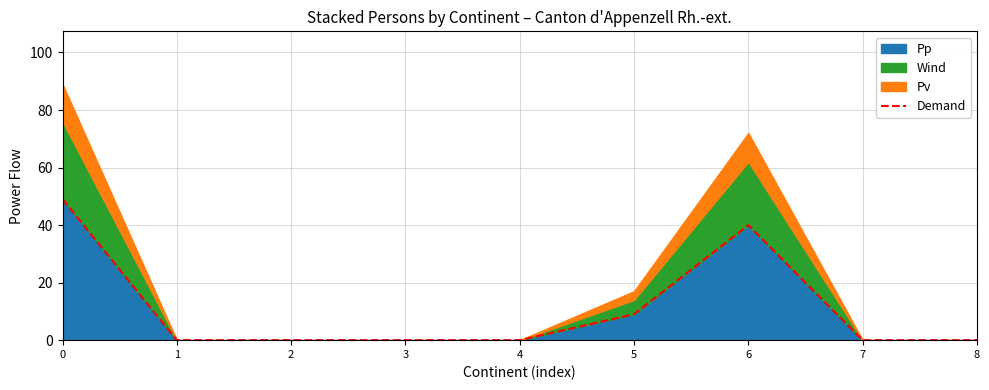

What is the change in value from 0 to 7?

-49